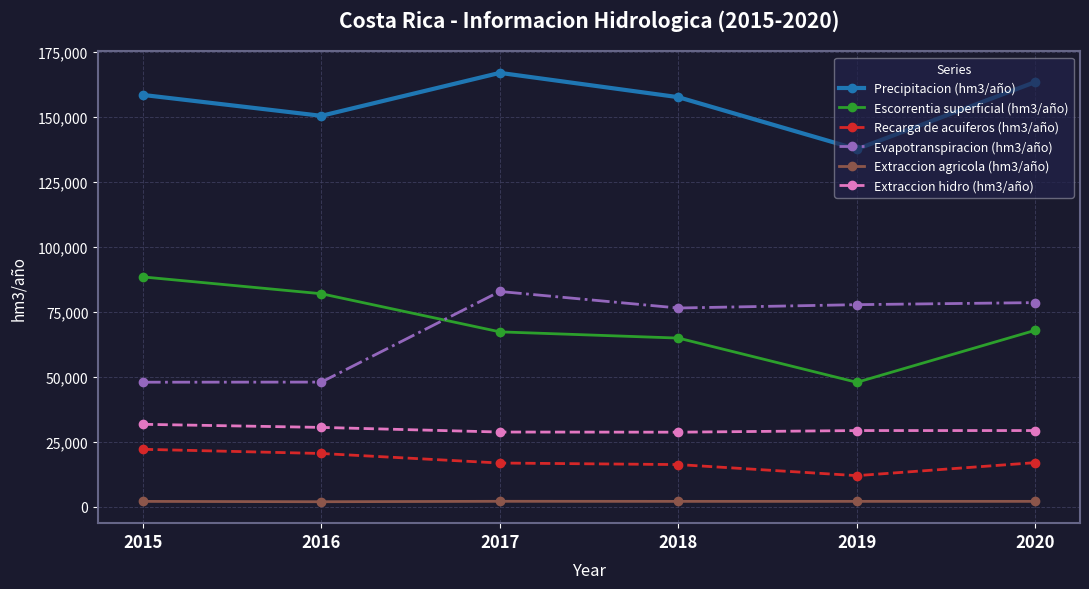

The value of Extraccion hidro (hm3/año) at 2015 is 19761.7. True or false?

False